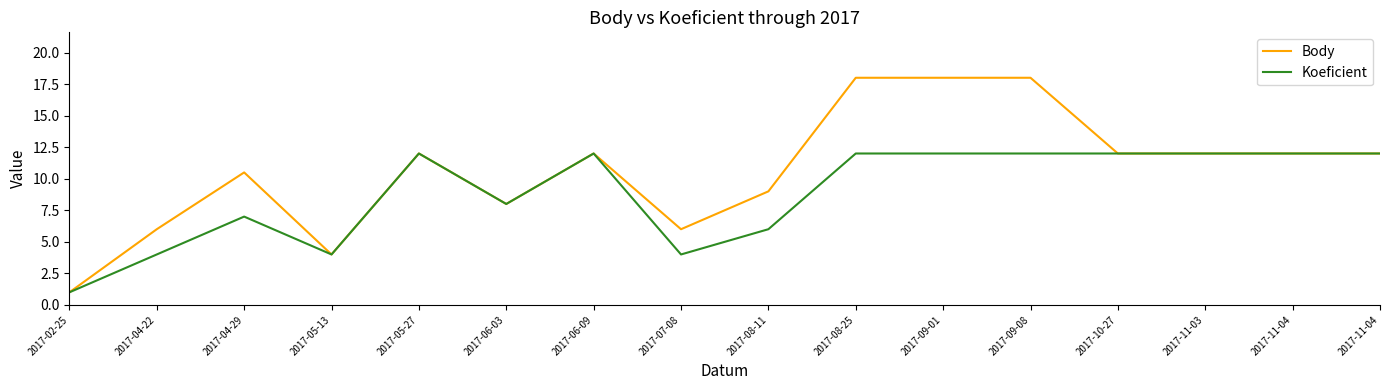

Read the Koeficient value at 2017-02-25.

1.0